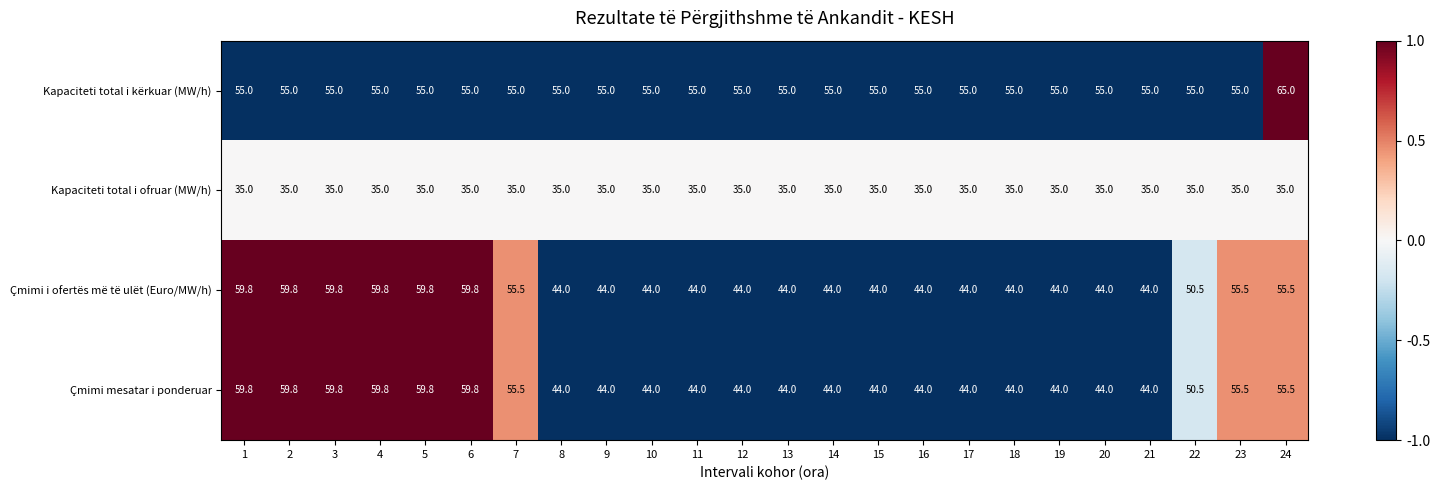

At which category is the sum across all series the highest?

24